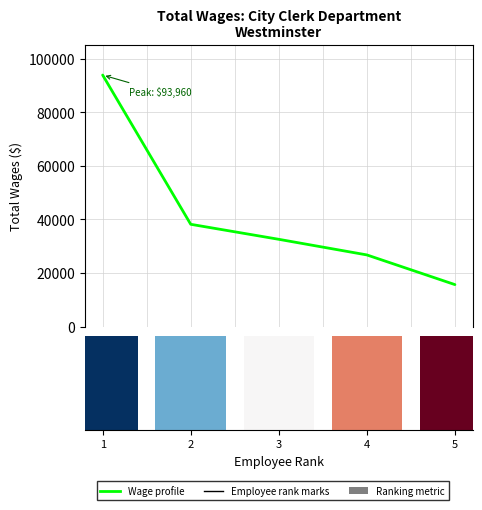

Which label corresponds to the largest value in the chart?

1